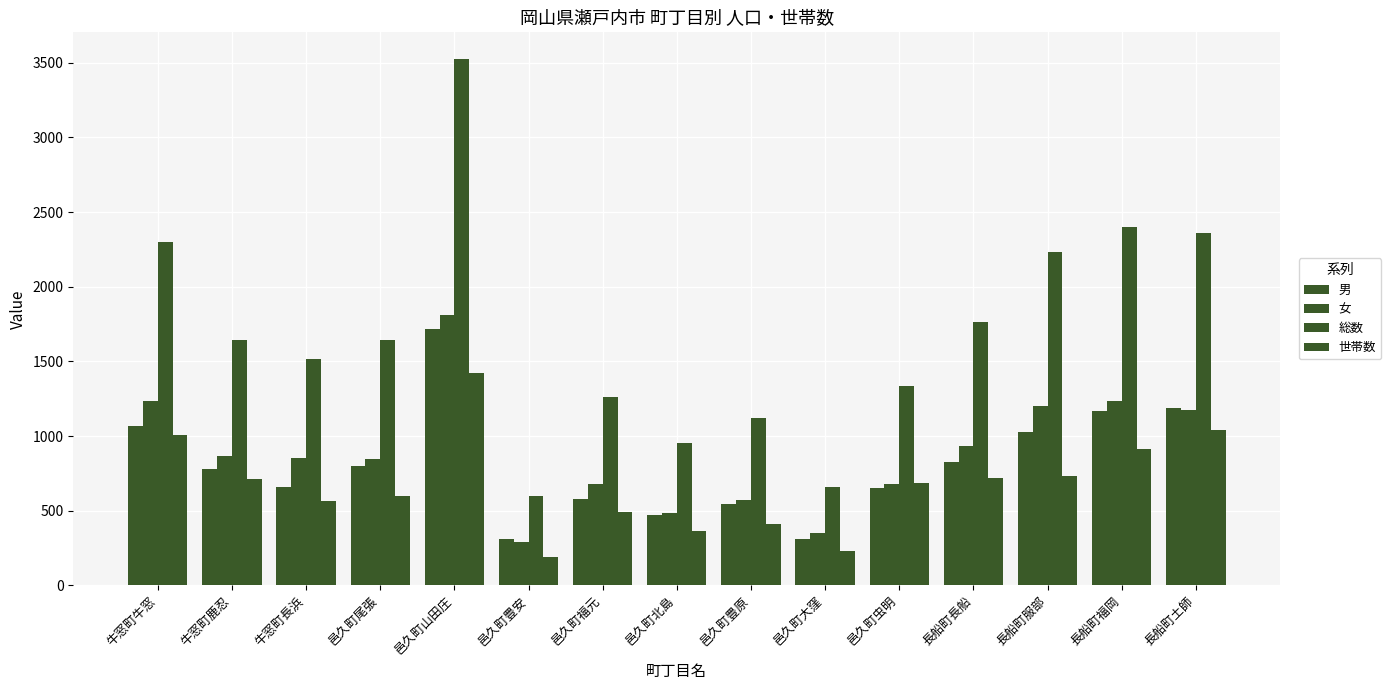

How many bars are there in total?

60